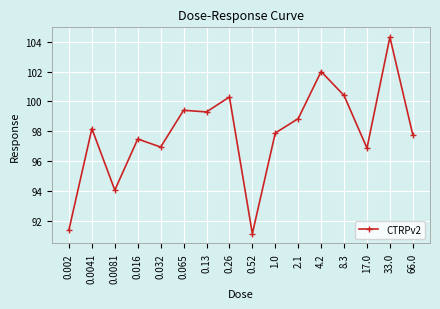

What is the average value?

97.9